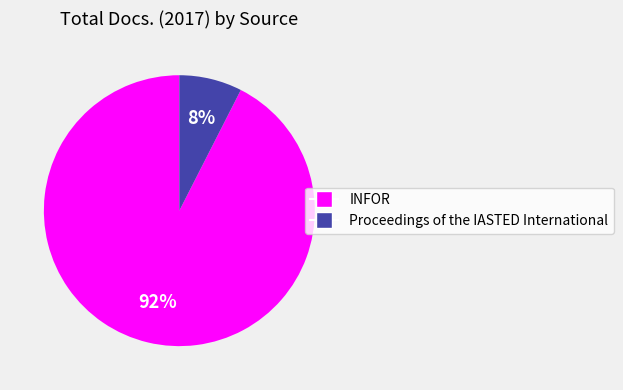

What is the smallest slice in the pie chart?

Proceedings of the IASTED International